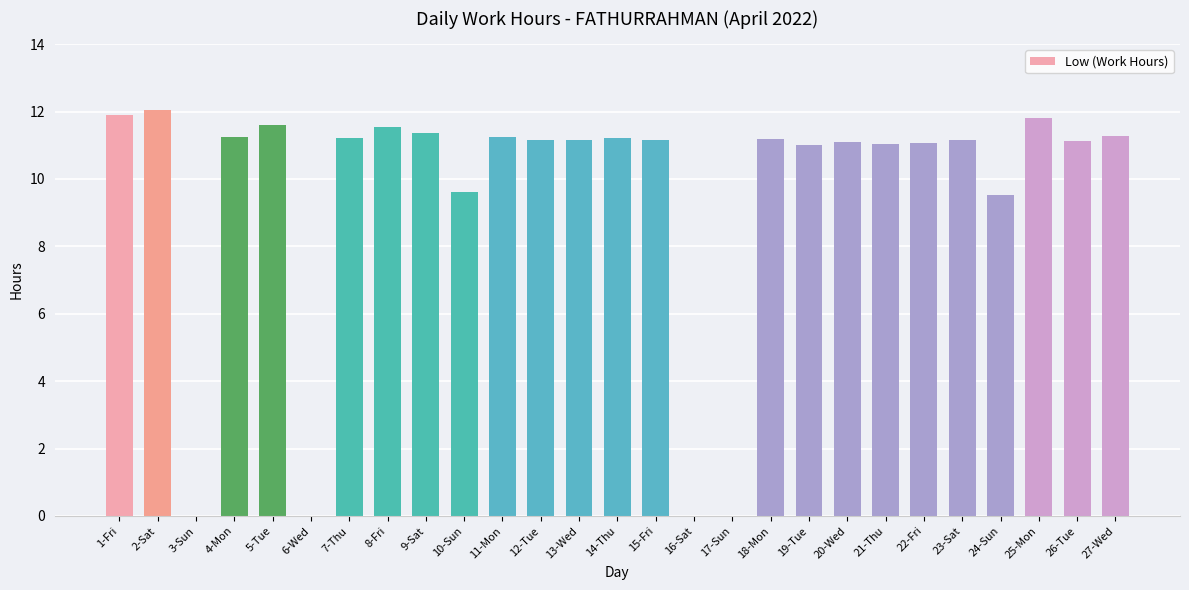

Approximately how many times larger is the value at 5-Tue compared to 10-Sun?

1.2